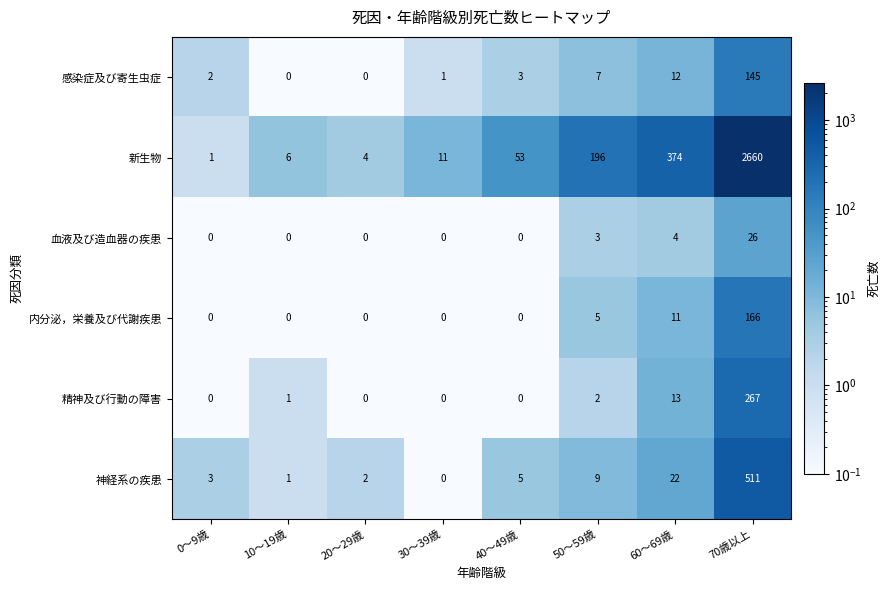

Is it true that 内分泌，栄養及び代謝疾患 equals 9 at 50～59歳?

False